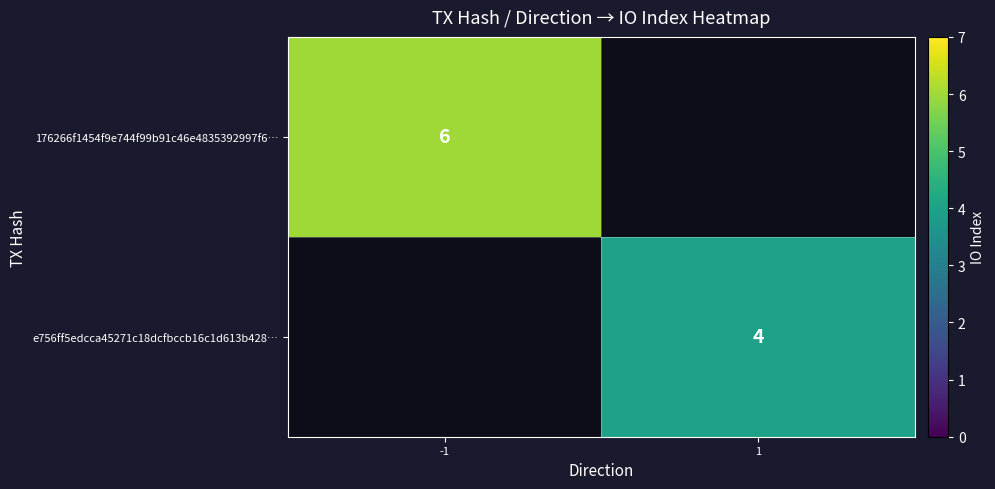

The value of 176266f1454f9e744f99b91c46e4835392997f6… at -1 is 6. True or false?

True